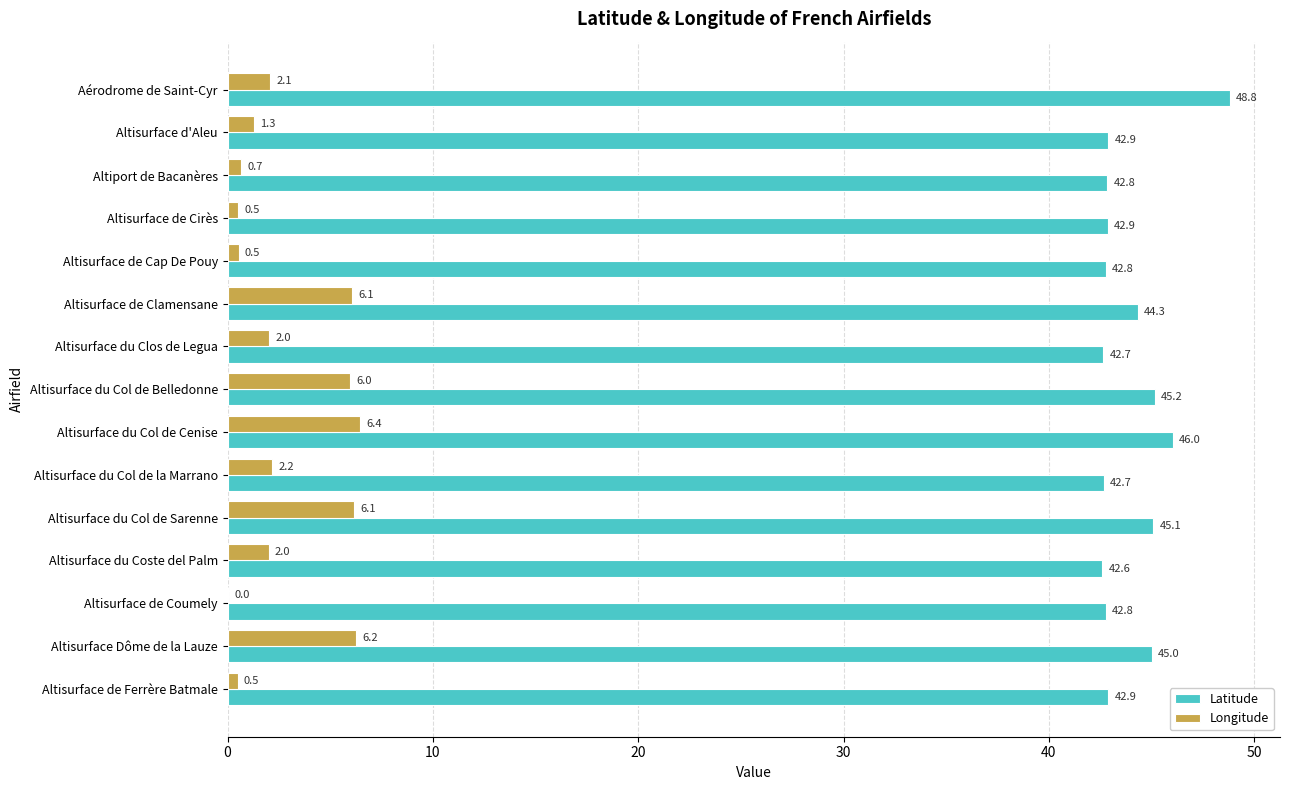

Between Altisurface du Col de Belledonne and Altisurface de Coumely, which series saw the biggest shift?

Longitude